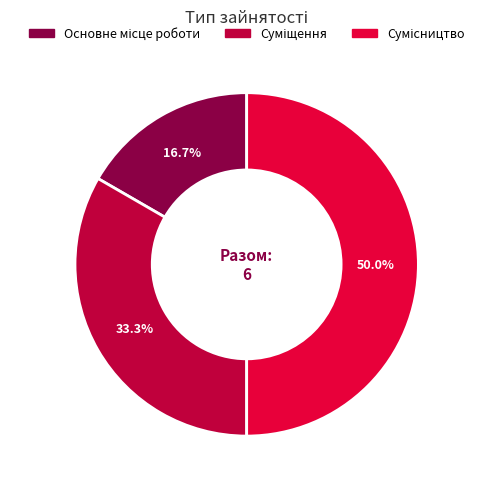

How many segments does this pie chart have?

3